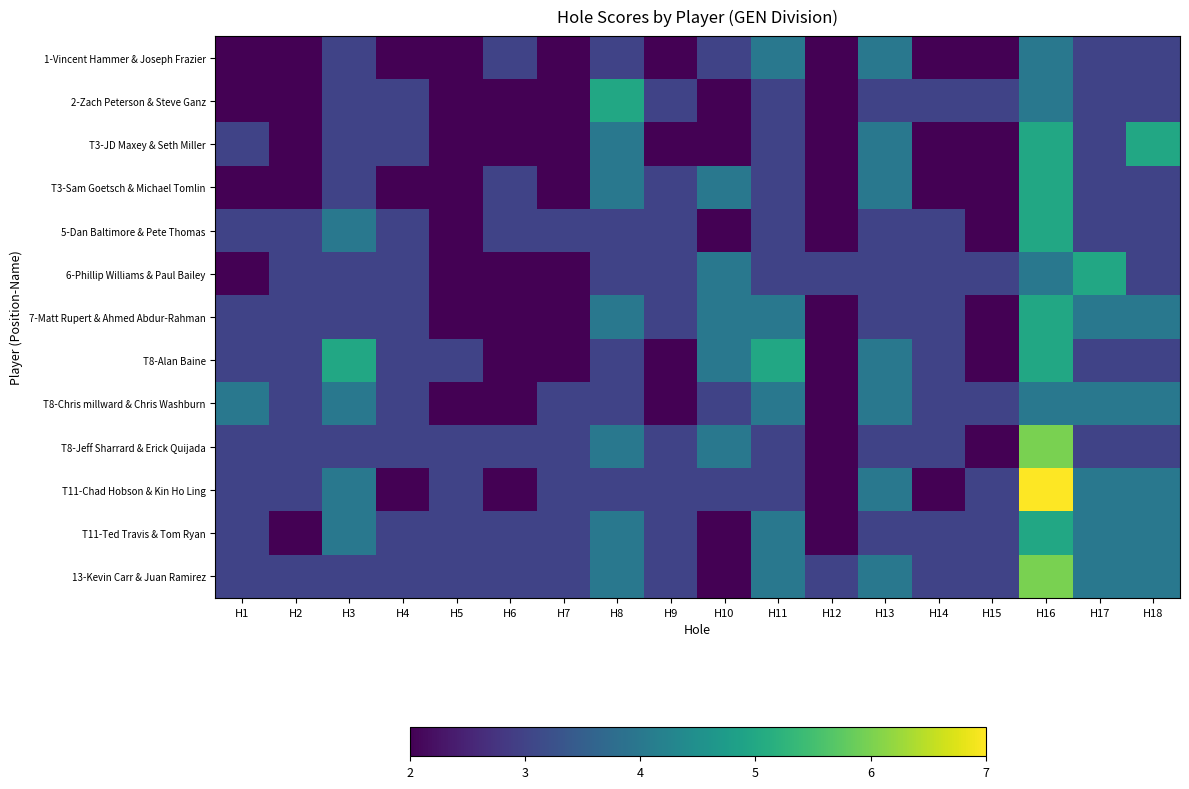

Rank the series by their maximum value, from lowest to highest.

1-Vincent Hammer & Joseph Frazier, T8-Chris millward & Chris Washburn, 2-Zach Peterson & Steve Ganz, T3-JD Maxey & Seth Miller, T3-Sam Goetsch & Michael Tomlin, 5-Dan Baltimore & Pete Thomas, 6-Phillip Williams & Paul Bailey, 7-Matt Rupert & Ahmed Abdur-Rahman, T8-Alan Baine, T11-Ted Travis & Tom Ryan, T8-Jeff Sharrard & Erick Quijada, 13-Kevin Carr & Juan Ramirez, T11-Chad Hobson & Kin Ho Ling